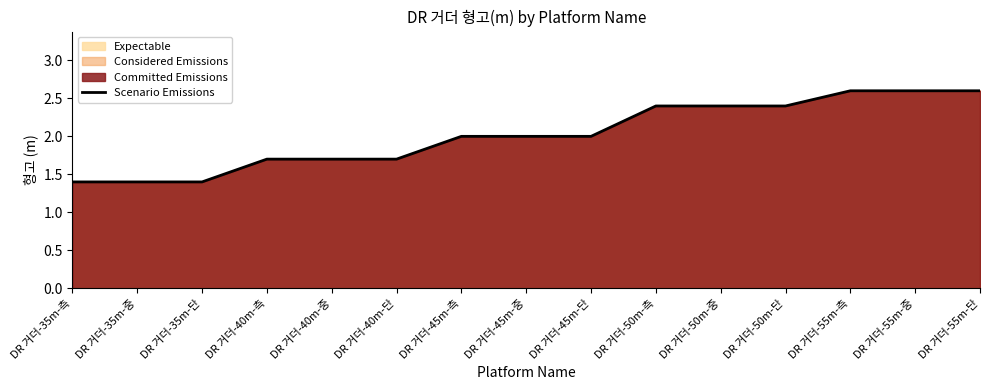

What is the difference between the maximum and minimum values?

1.2